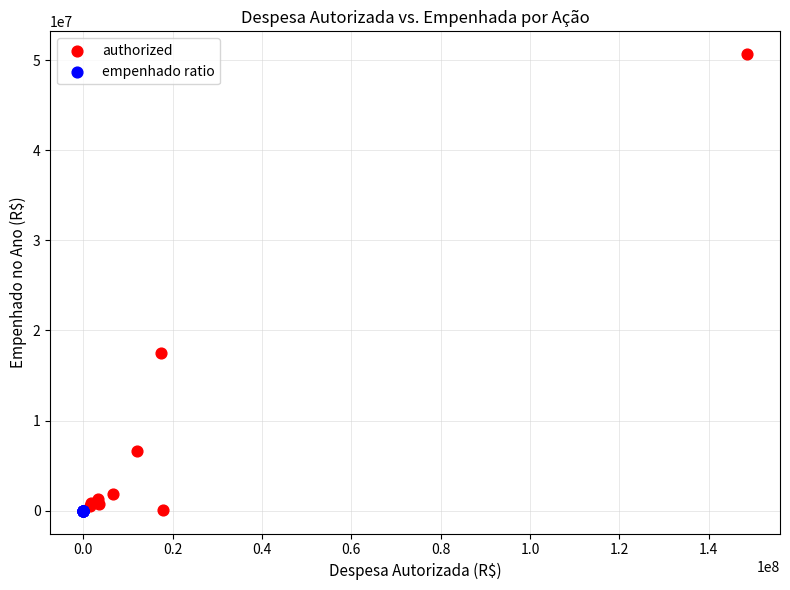

Which series contains the highest Y value?

authorized